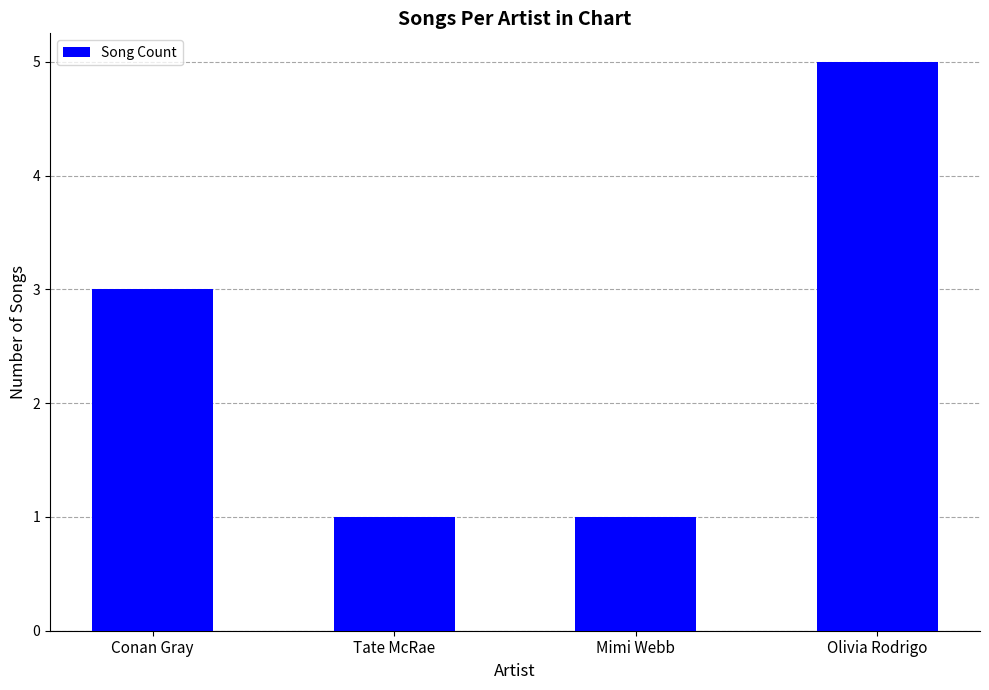

What is the label of the 1st bar from the right?

Olivia Rodrigo